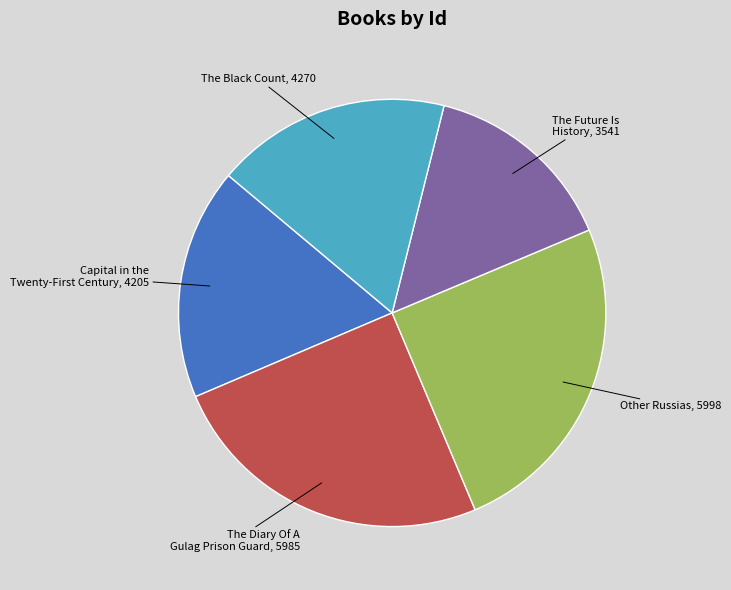

Is there any slice that represents more than half of the pie?

No